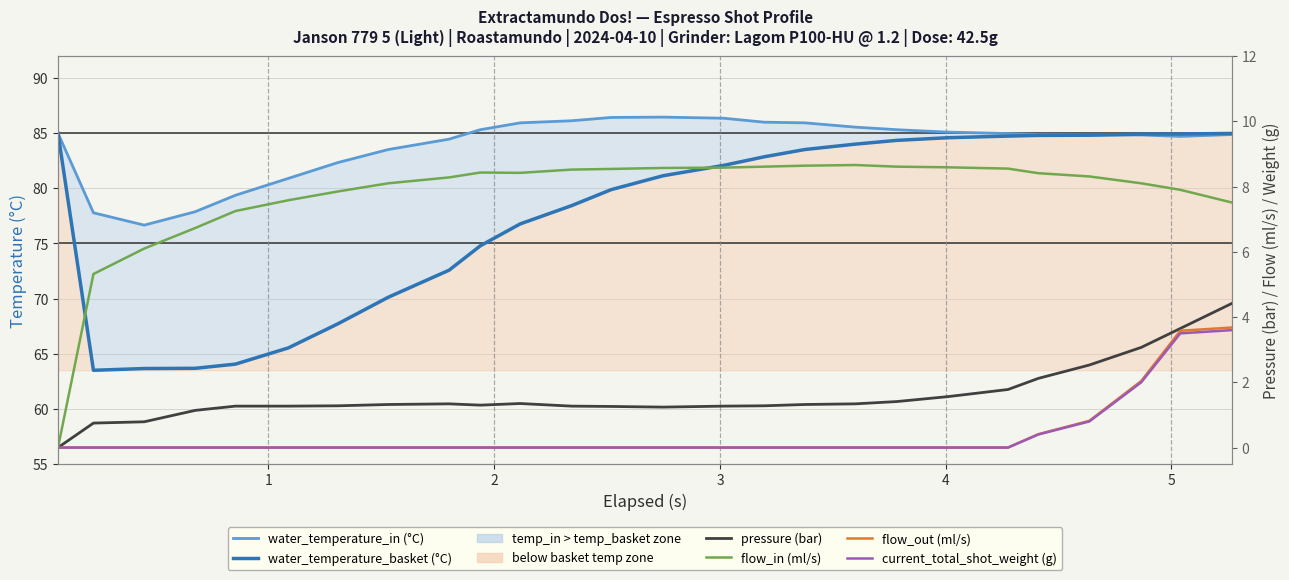

True or false: current_total_shot_weight (g) and water_temperature_in (°C) intersect in this chart.

False